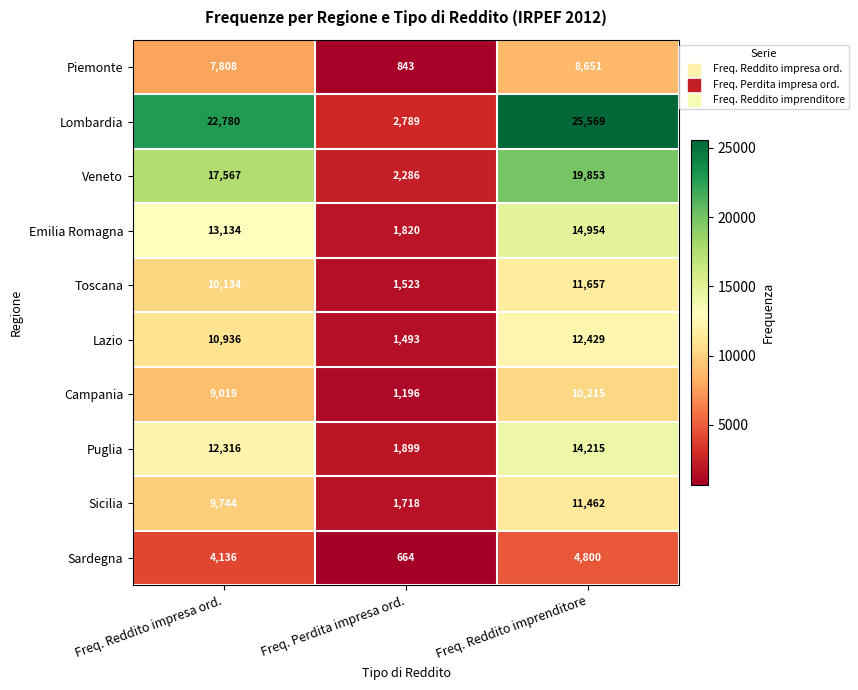

What is the smallest value displayed?

664